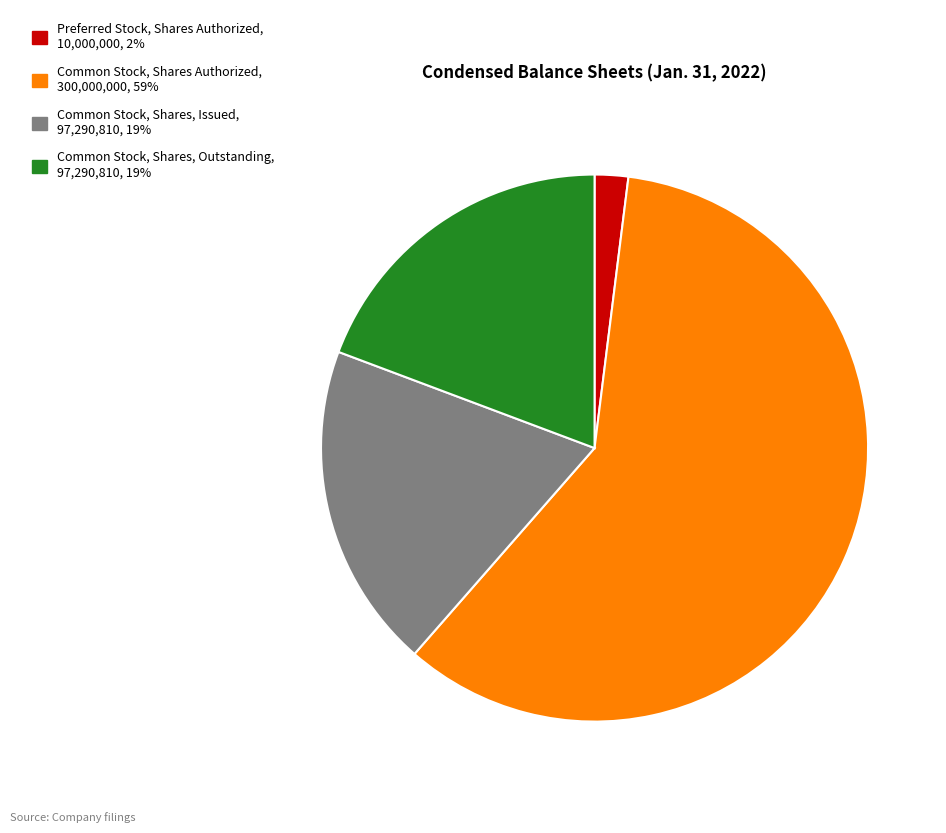

Is there a majority slice in this chart?

Yes